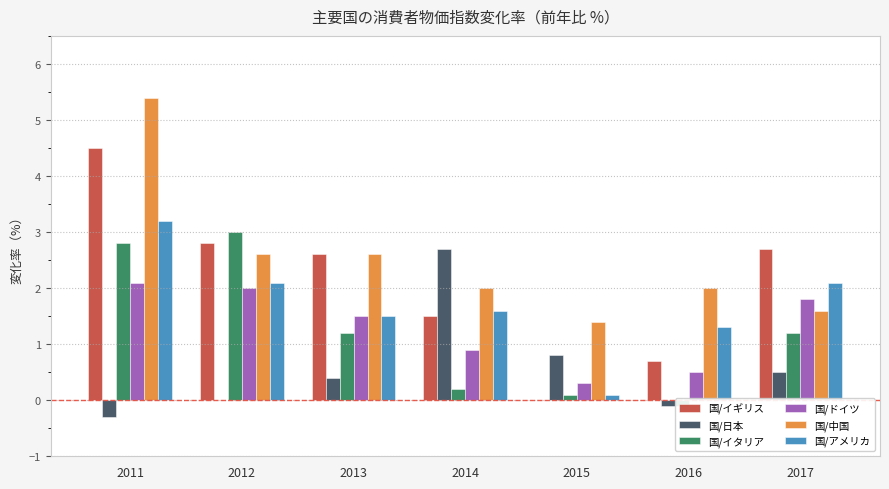

Which category has the highest value in the 国/中国 series?

2011